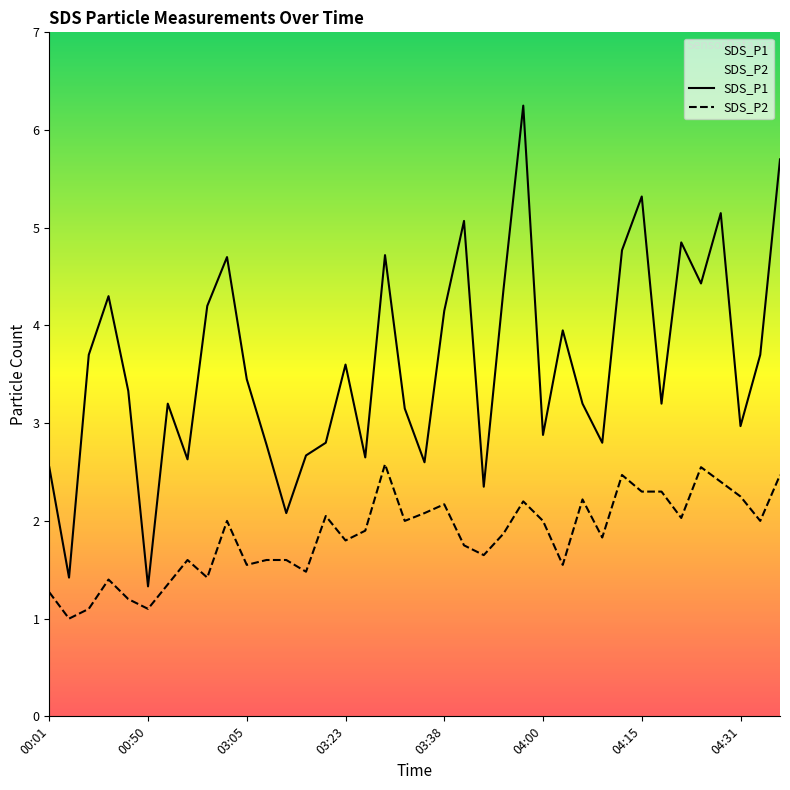

True or false: SDS_P2 has more than 2 interior local peaks.

True